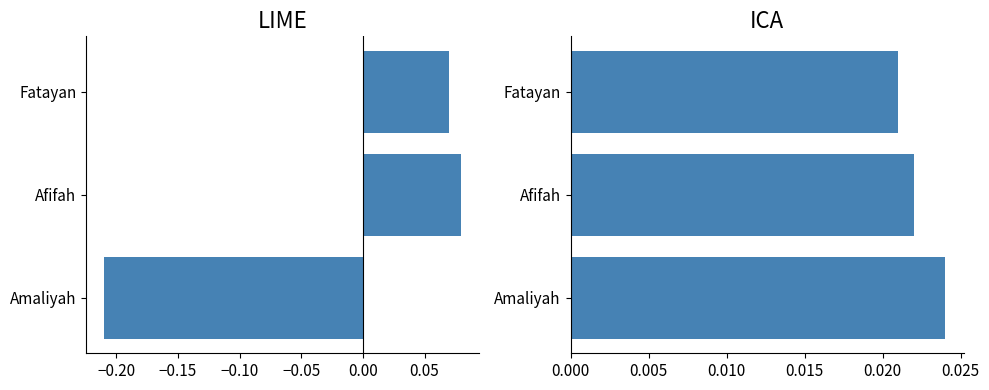

At how many categories does at least one series exceed 0?

3